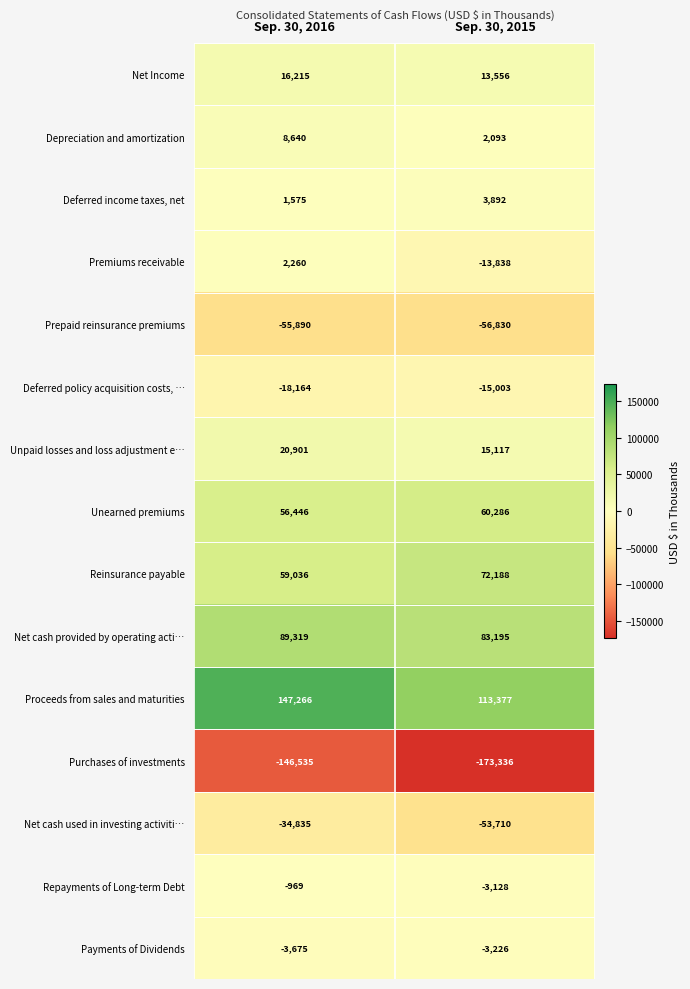

What value does the Depreciation and amortization series have at Sep. 30, 2016, to the nearest 50?

8650